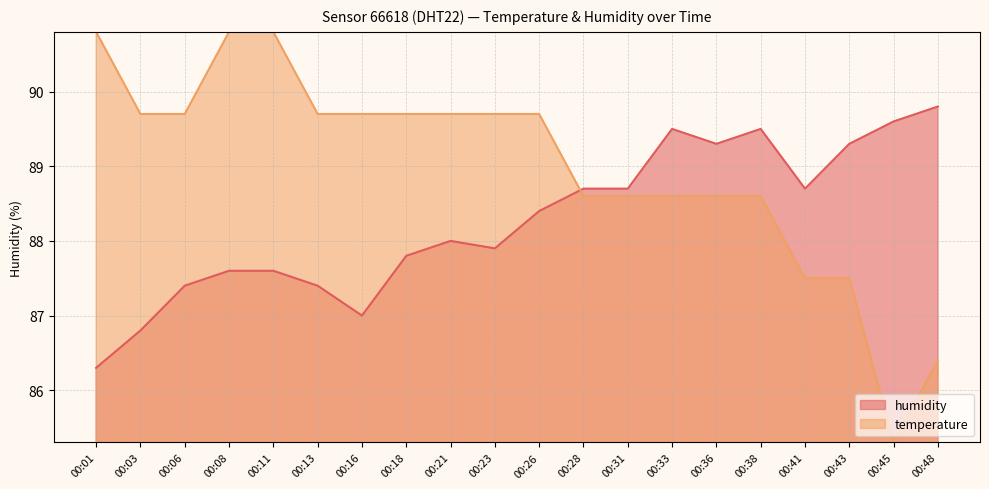

Where is humidity nearest to the value 88?

00:21